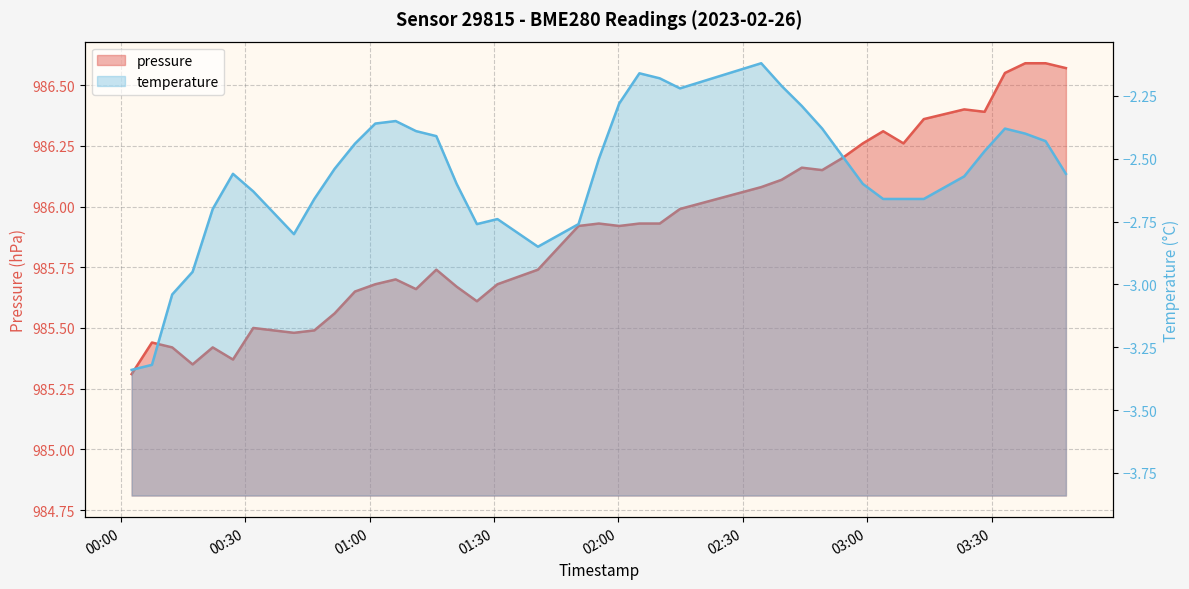

Reading left to right, what are all the values shown in this chart?

pressure: 985.3	985.4	985.4	985.4	985.4	985.4	985.5	985.5	985.5	985.6	985.6	985.7	985.7	985.7	985.7	985.7	985.6	985.7	985.7	985.9	985.9	985.9	985.9	985.9	986.0	986.1	986.1	986.2	986.1	986.2	986.3	986.3	986.3	986.4	986.4	986.4	986.5	986.6	986.6	986.6
temperature: -3.3	-3.3	-3.0	-3.0	-2.7	-2.6	-2.6	-2.8	-2.7	-2.5	-2.4	-2.4	-2.4	-2.4	-2.4	-2.6	-2.8	-2.7	-2.9	-2.8	-2.5	-2.3	-2.2	-2.2	-2.2	-2.1	-2.2	-2.3	-2.4	-2.5	-2.6	-2.7	-2.7	-2.7	-2.6	-2.5	-2.4	-2.4	-2.4	-2.6